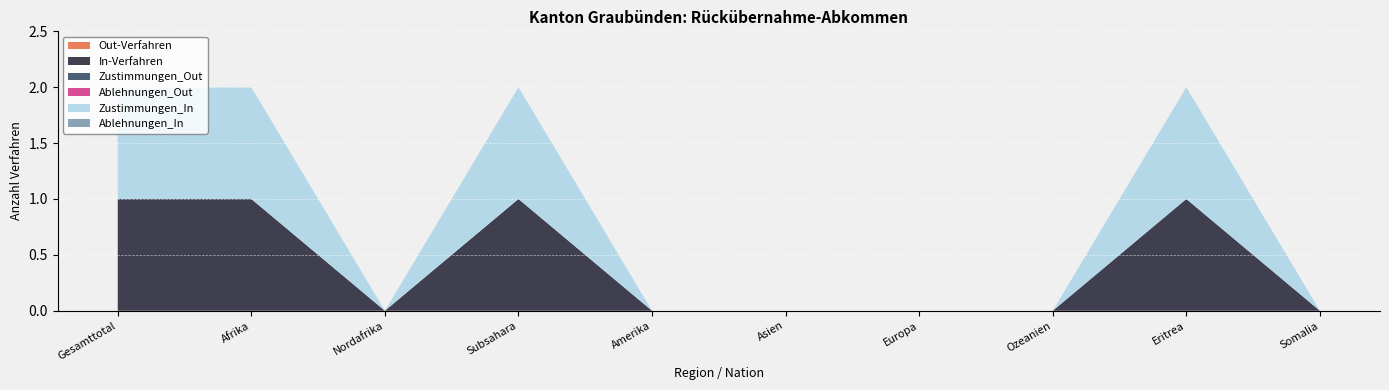

Reading right to left, what are all the values shown in this chart?

Out-Verfahren: Somalia=0	Eritrea=0	Ozeanien=0	Europa=0	Asien=0	Amerika=0	Subsahara=0	Nordafrika=0	Afrika=0	Gesamttotal=0
In-Verfahren: Somalia=0	Eritrea=1	Ozeanien=0	Europa=0	Asien=0	Amerika=0	Subsahara=1	Nordafrika=0	Afrika=1	Gesamttotal=1
Zustimmungen_Out: Somalia=0	Eritrea=0	Ozeanien=0	Europa=0	Asien=0	Amerika=0	Subsahara=0	Nordafrika=0	Afrika=0	Gesamttotal=0
Ablehnungen_Out: Somalia=0	Eritrea=0	Ozeanien=0	Europa=0	Asien=0	Amerika=0	Subsahara=0	Nordafrika=0	Afrika=0	Gesamttotal=0
Zustimmungen_In: Somalia=0	Eritrea=1	Ozeanien=0	Europa=0	Asien=0	Amerika=0	Subsahara=1	Nordafrika=0	Afrika=1	Gesamttotal=1
Ablehnungen_In: Somalia=0	Eritrea=0	Ozeanien=0	Europa=0	Asien=0	Amerika=0	Subsahara=0	Nordafrika=0	Afrika=0	Gesamttotal=0